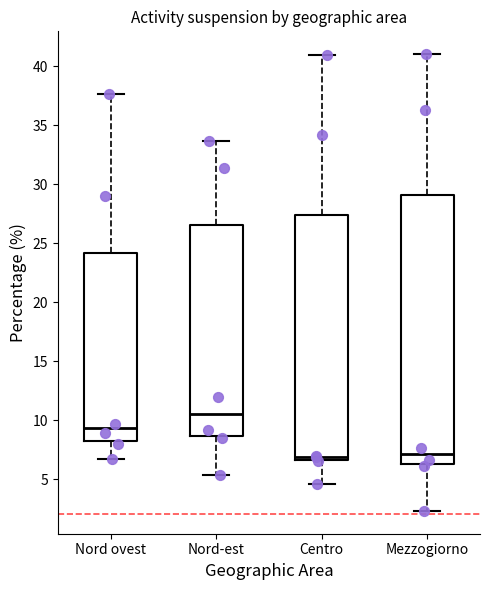

Reading left to right, read every box against the y-axis: the position of its median line, the range the box covers, and the ends of its whiskers. The values are not printed on the chart, so give them approximately, as read against the axis.

Nord ovest: median 9.5, box 8.0 to 24.0, whiskers 6.5 to 37.5
Nord-est: median 10.5, box 8.5 to 26.5, whiskers 5.5 to 33.5
Centro: median 7.0, box 6.5 to 27.5, whiskers 4.5 to 41.0
Mezzogiorno: median 7.0, box 6.0 to 29.0, whiskers 2.5 to 41.0